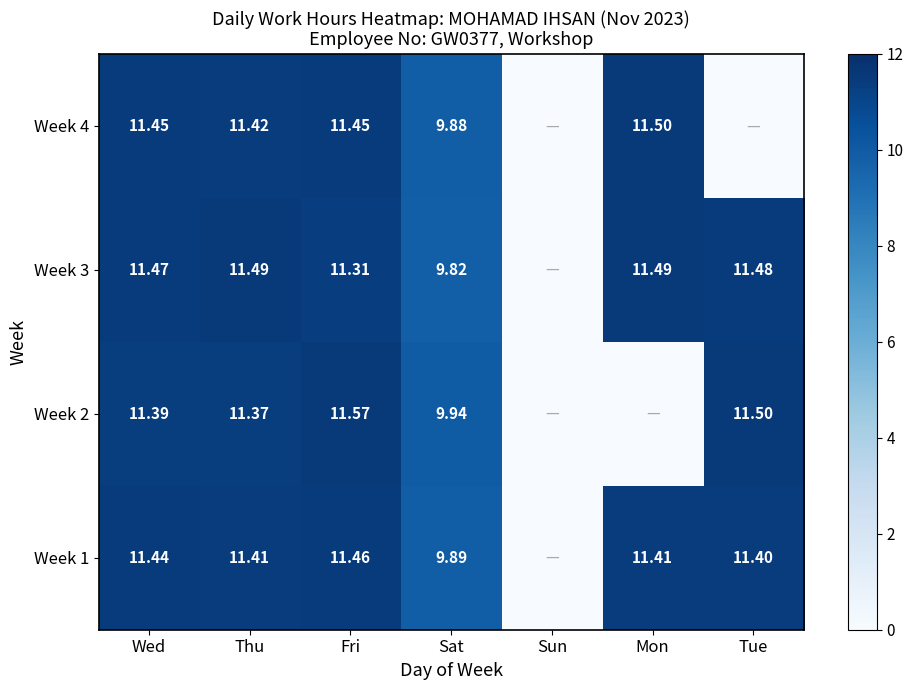

What is the difference between the Week 1 values at Mon and Fri?

0.1